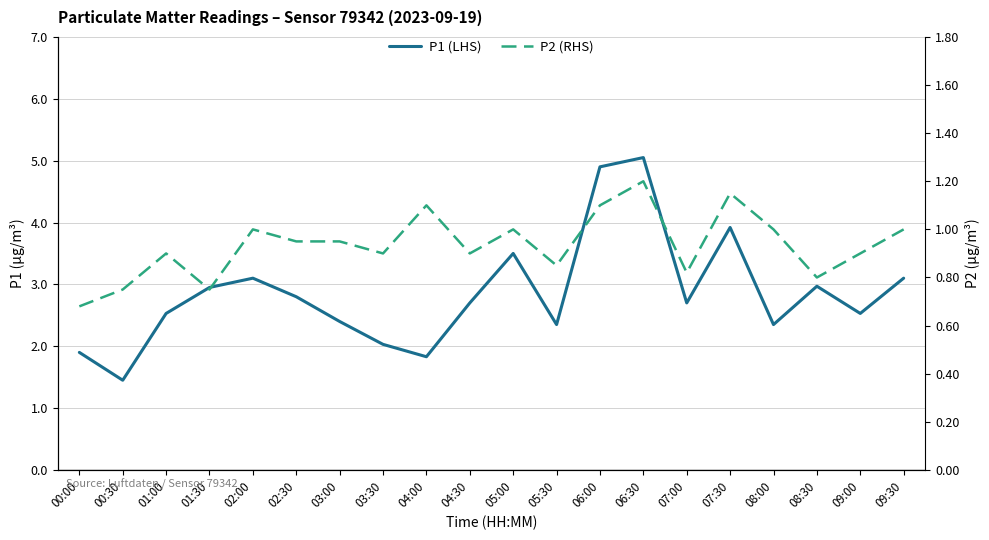

Between 01:30 and 03:30, which is larger?

01:30